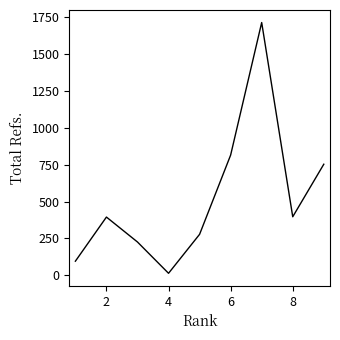

What is the maximum value shown in the chart?

1713